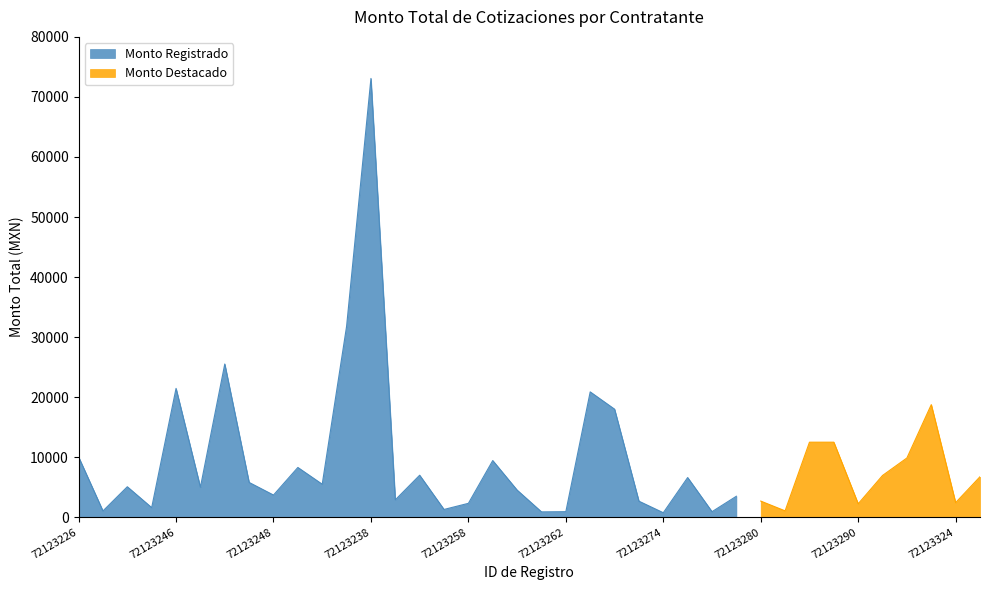

Which category has the highest value across all series?

72123238